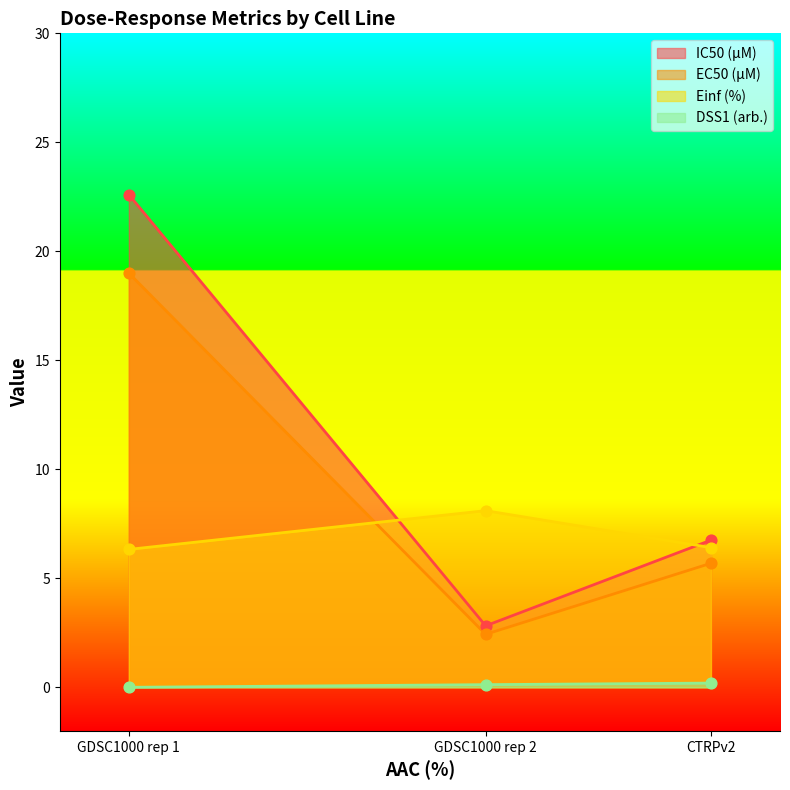

Which series has the largest total across all categories?

IC50 (µM)